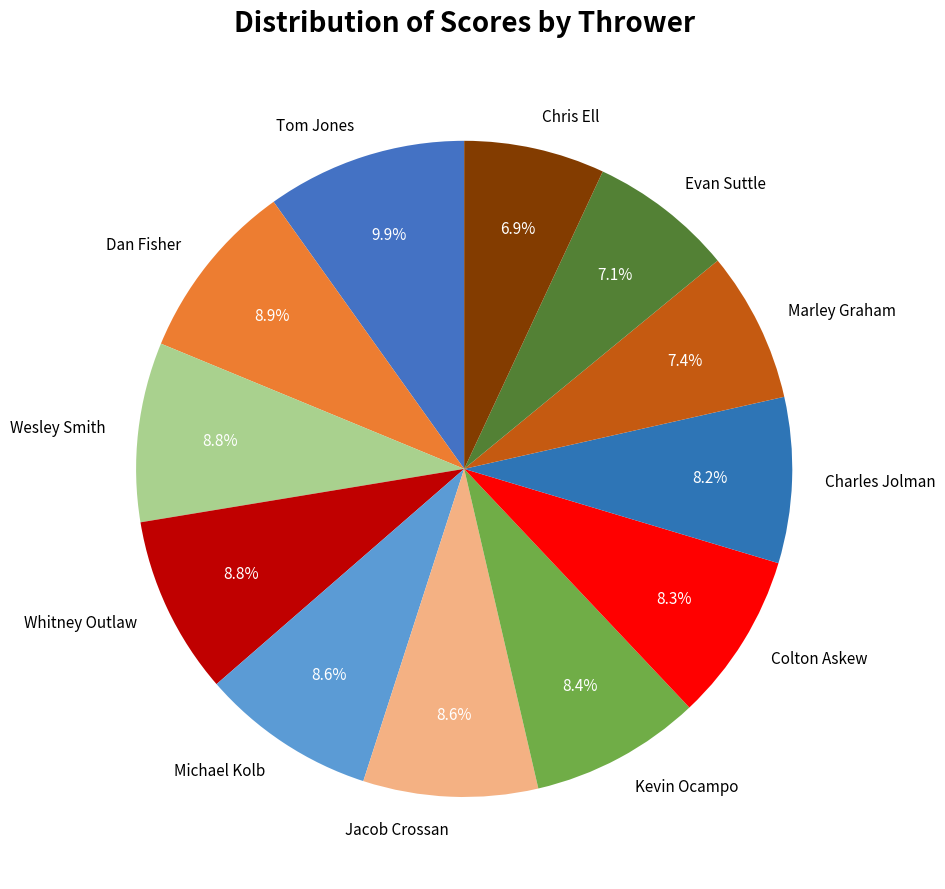

Does Jacob Crossan account for over 50% of the chart?

No